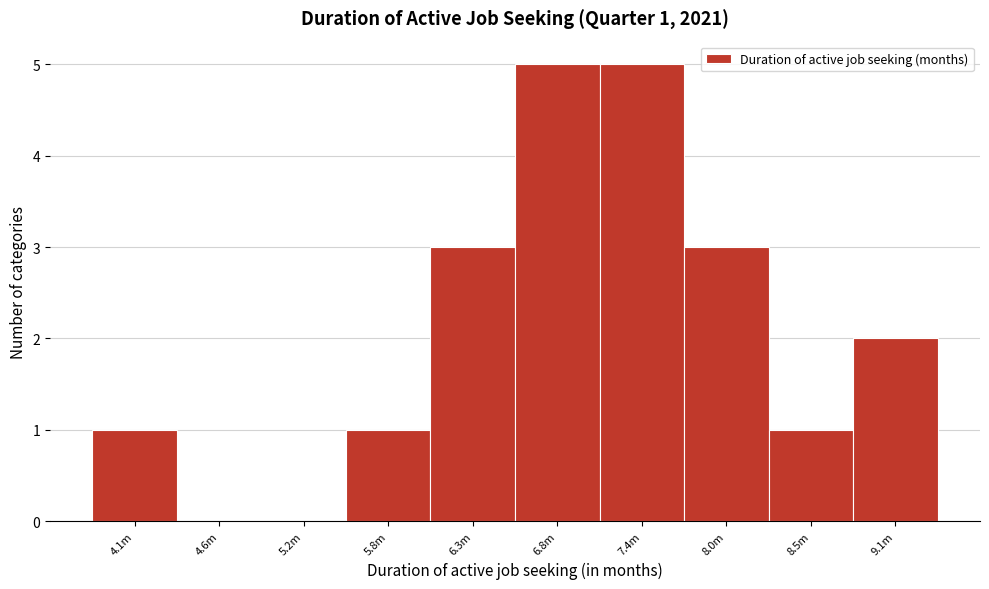

Reading left to right, what are all the values shown in this chart?

4.1m=1	4.6m=0	5.2m=0	5.8m=1	6.3m=3	6.8m=5	7.4m=5	8.0m=3	8.5m=1	9.1m=2